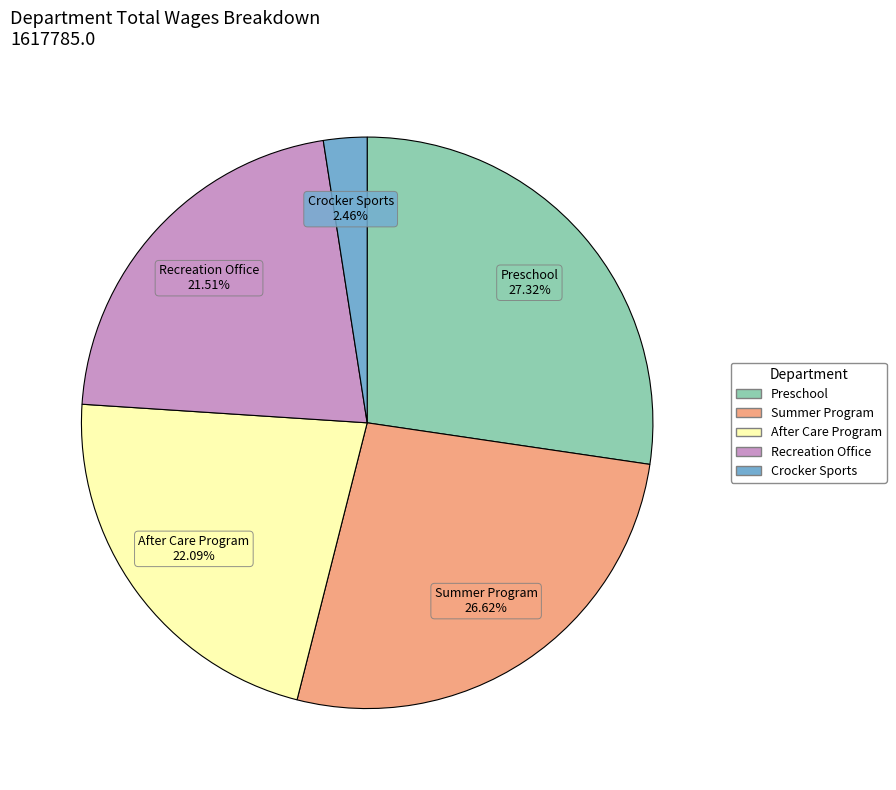

Which slice is the smallest?

Crocker Sports